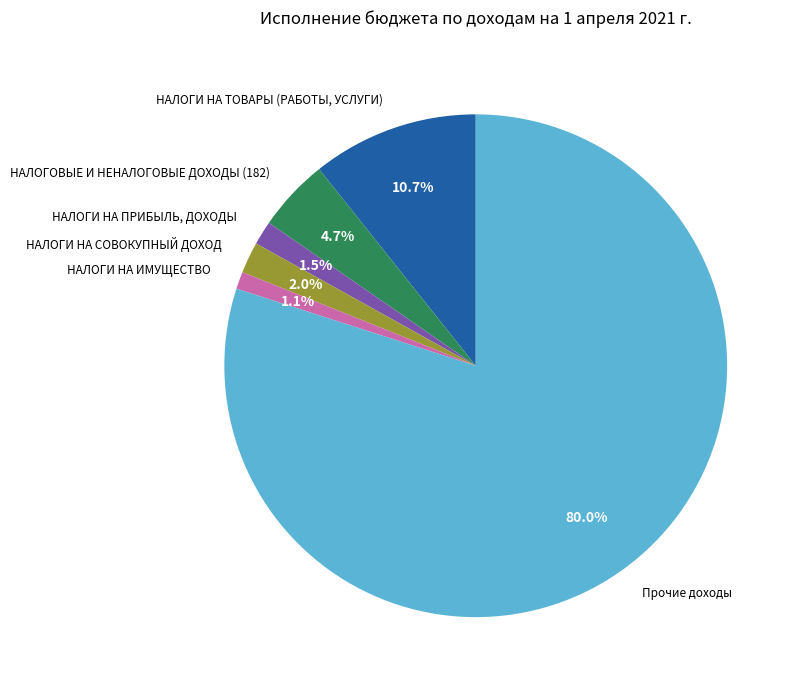

Which slice is the largest?

Прочие доходы